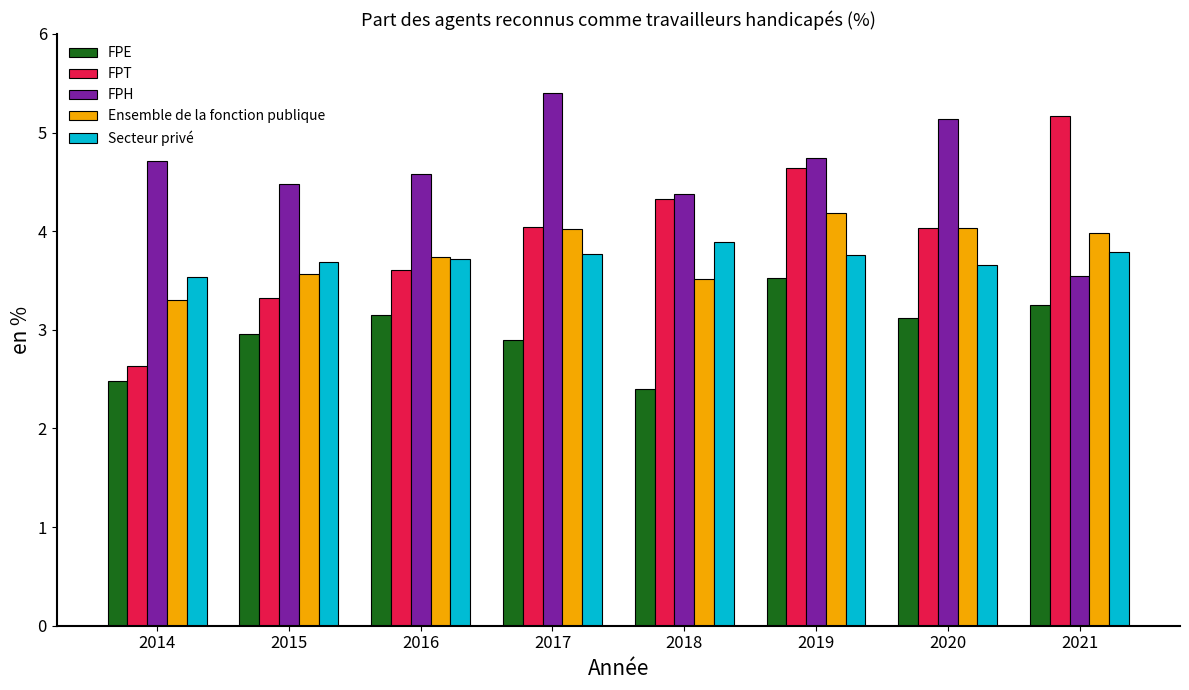

What is the value of the FPE bar at the 4th from the left?

2.9